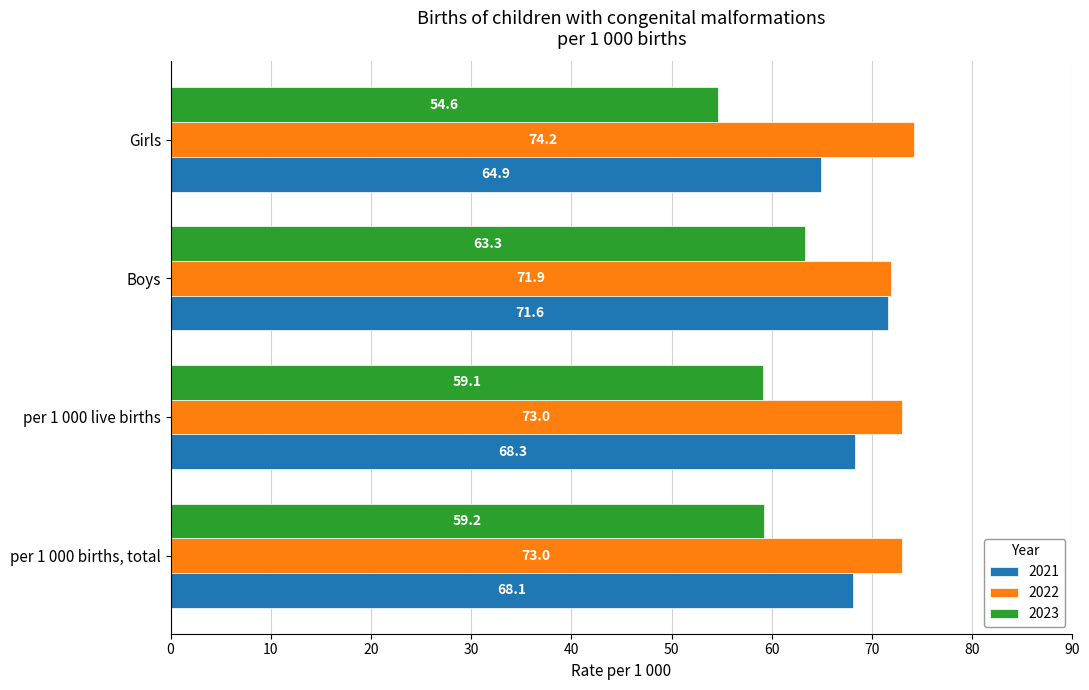

At Boys, list the series in order from smallest to largest.

2023, 2021, 2022